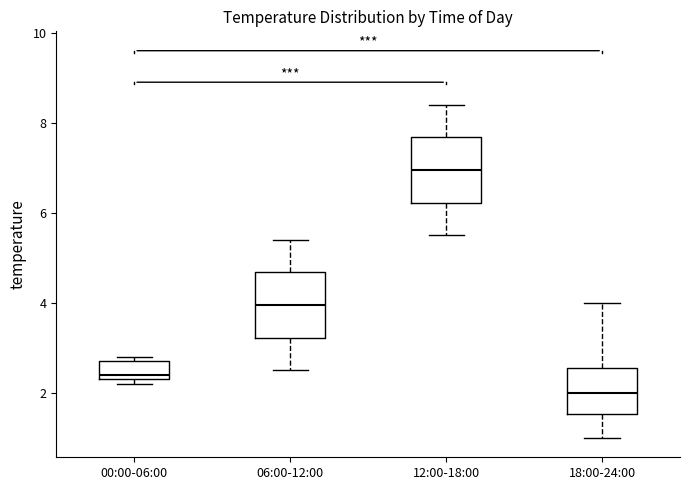

Which box has the lowest median line?

18:00-24:00